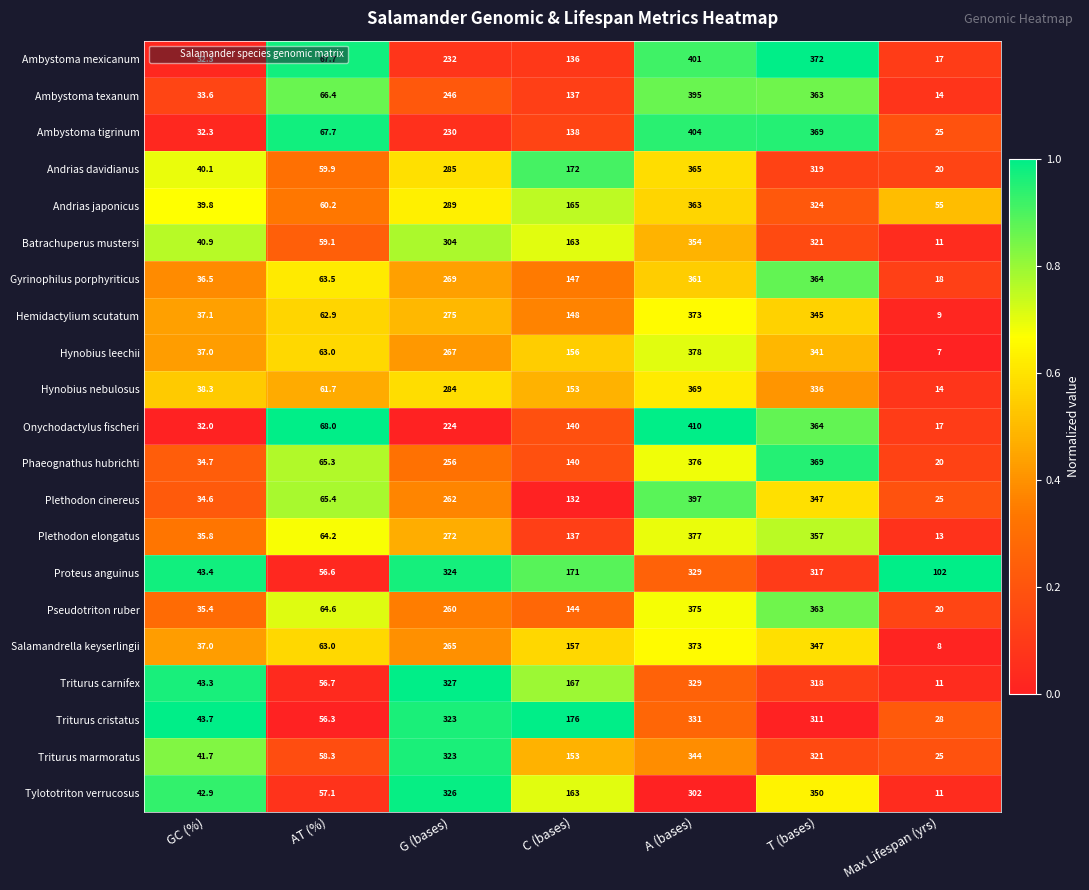

List the labels in order of Pseudotriton ruber value, largest first.

A (bases), T (bases), G (bases), C (bases), AT (%), GC (%), Max Lifespan (yrs)